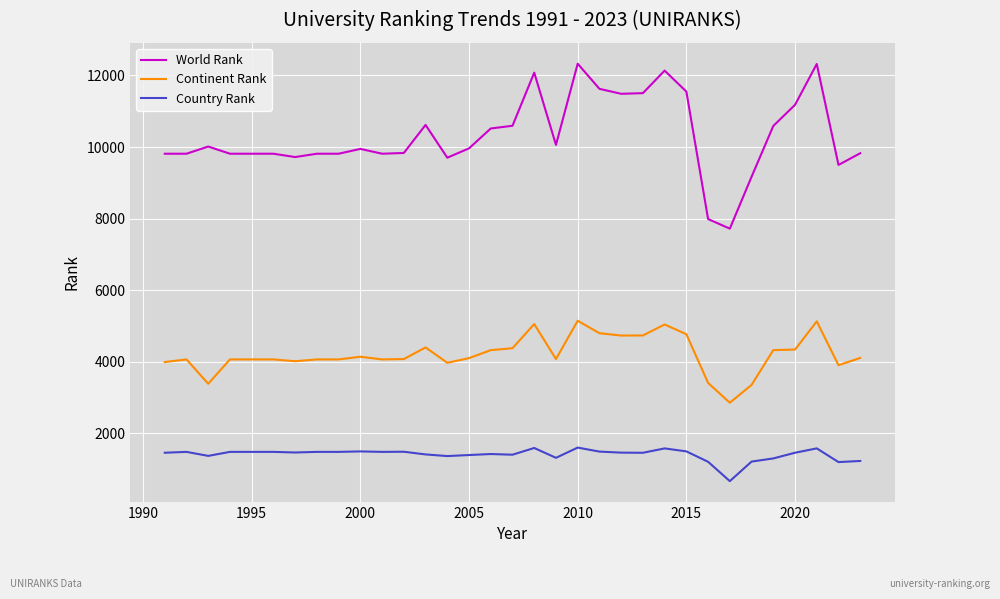

Which series has the widest spread of values?

World Rank